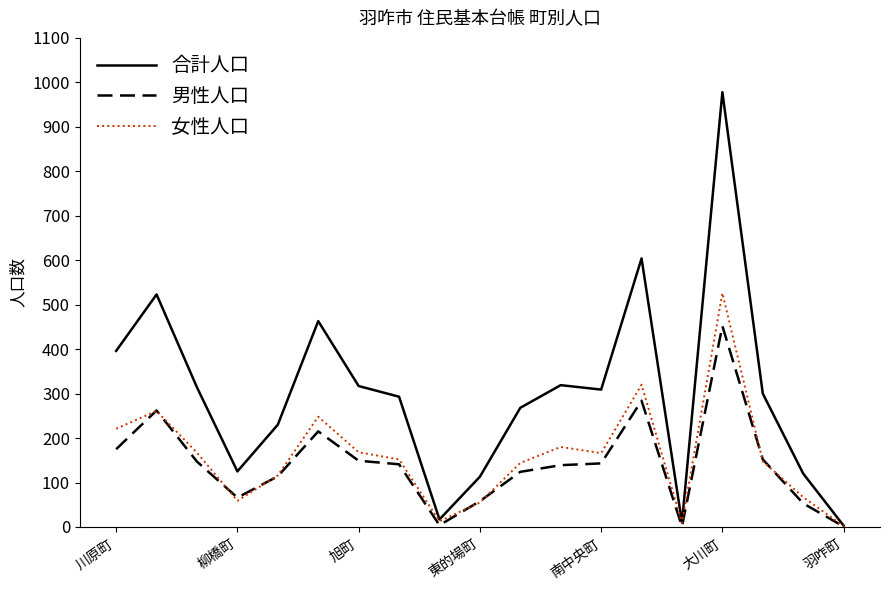

Count the number of data series in this chart.

3